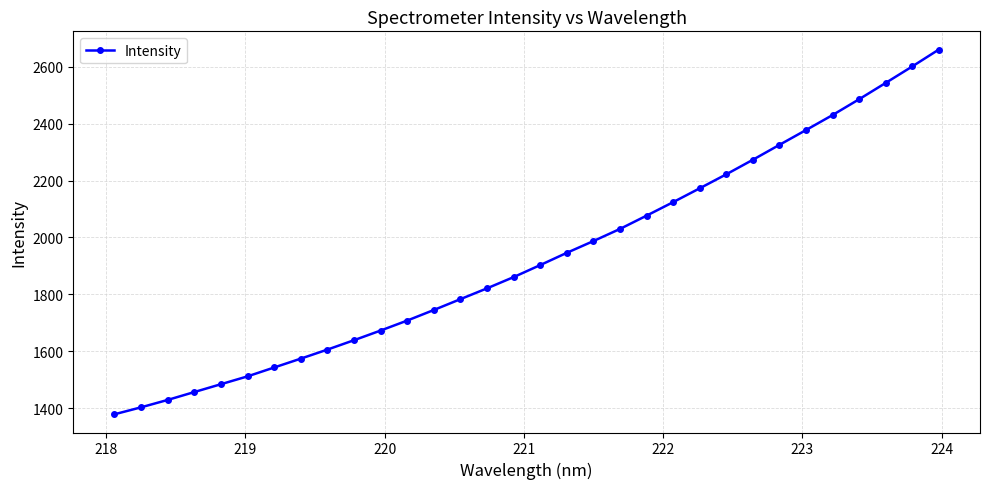

What is the average value?

1930.5